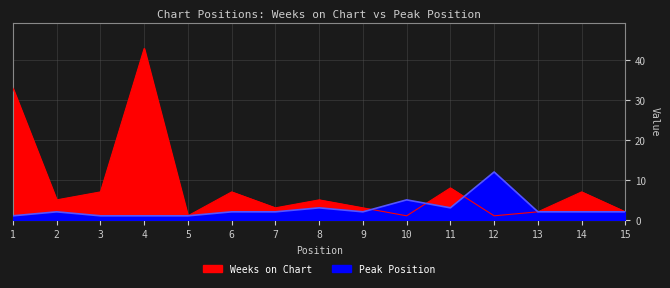

What are all the series names shown in the legend?

Weeks on Chart, Peak Position